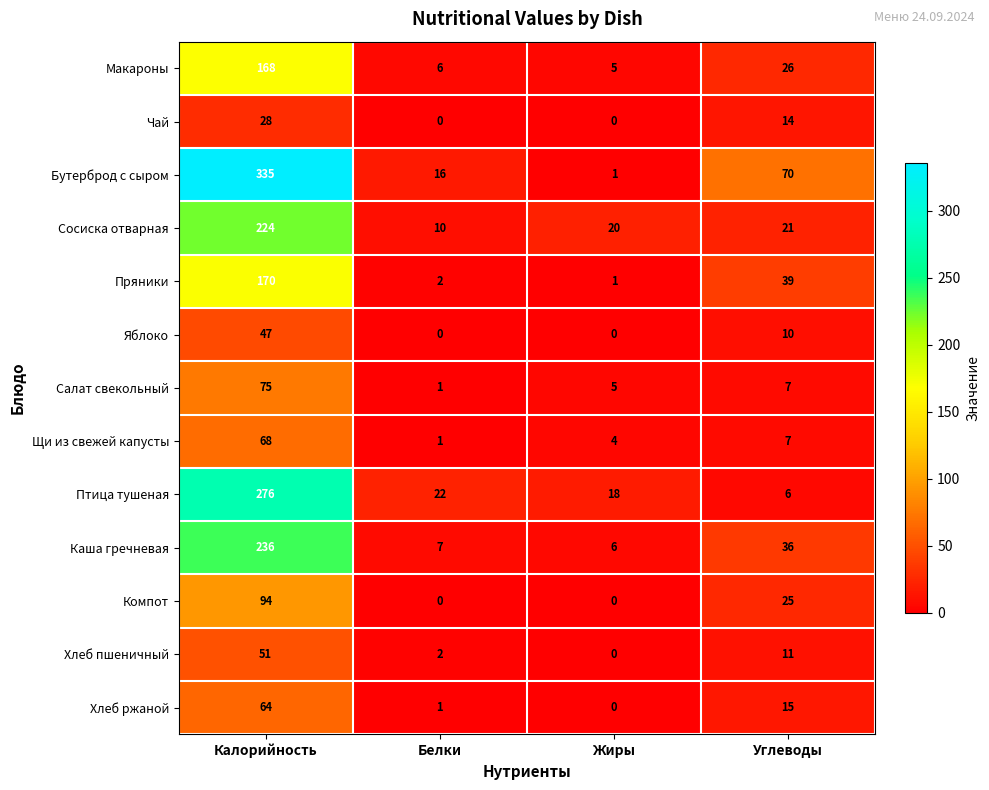

Which series has the largest total across all categories?

Бутерброд с сыром